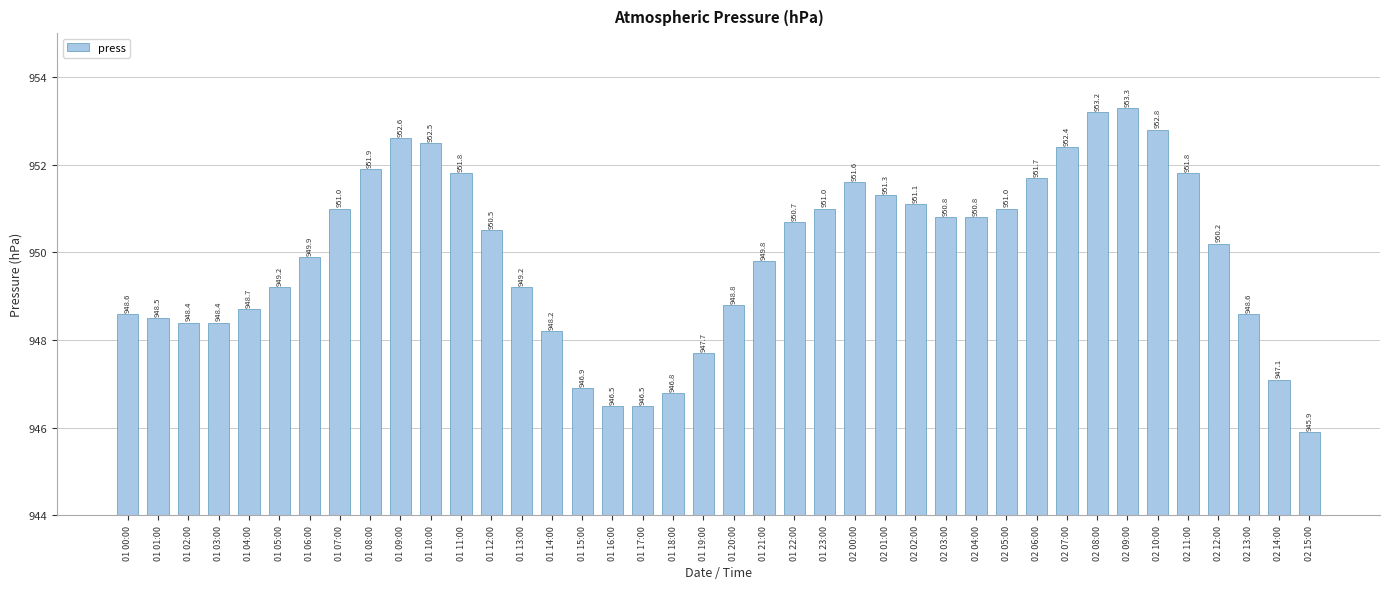

What is the sum of all values?

37997.7